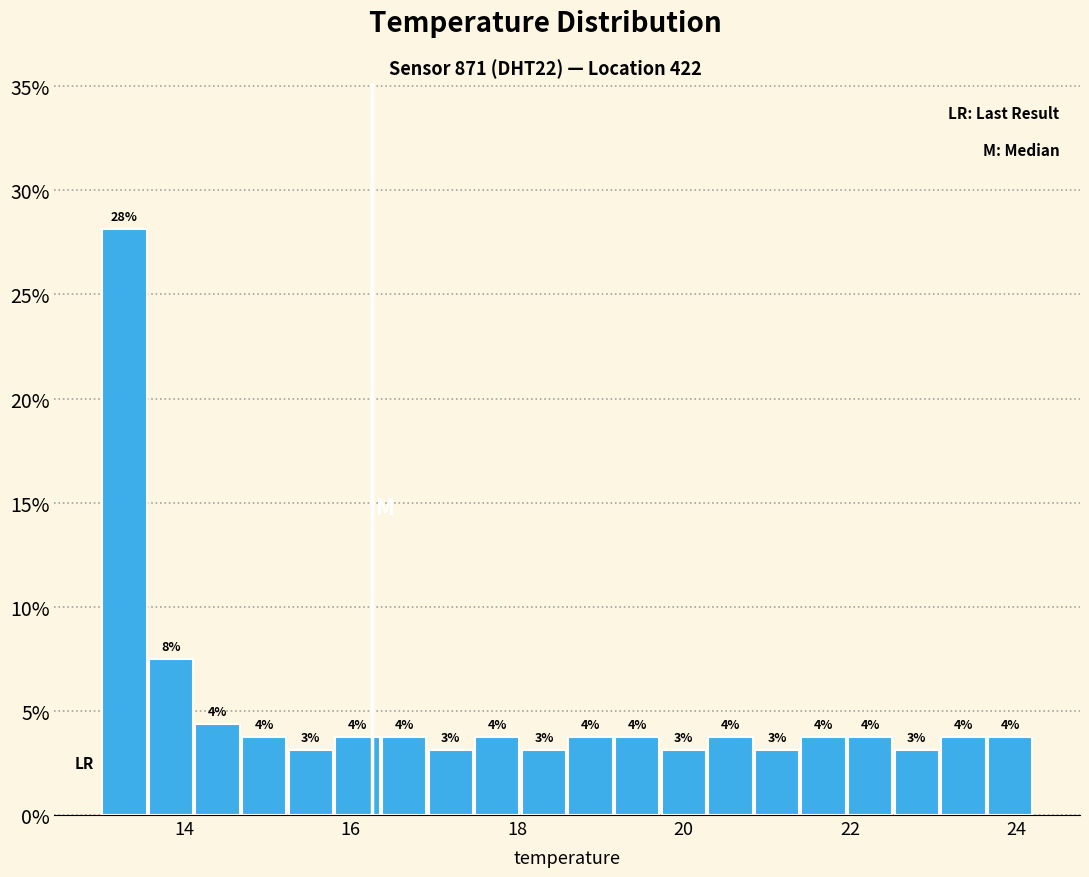

Read against the x-axis, roughly where is the centre of the tallest bar?

13.2